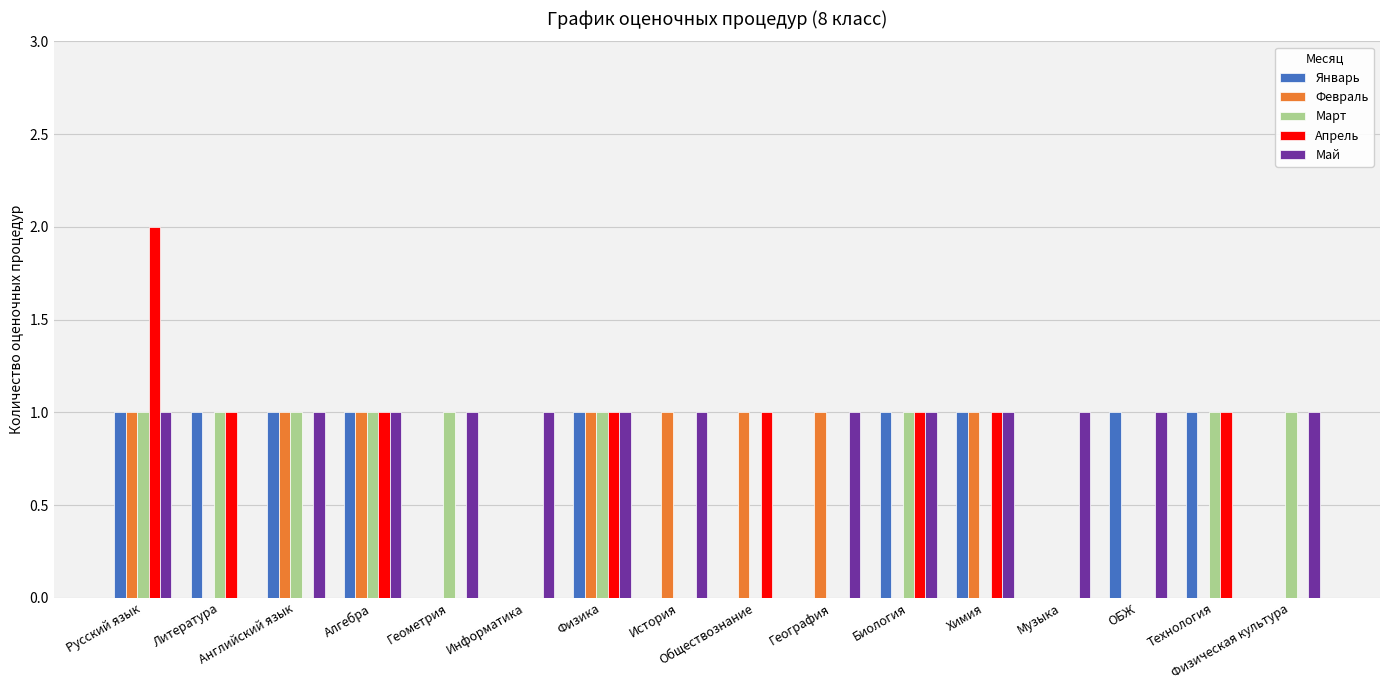

What is the sum of all Март values?

9